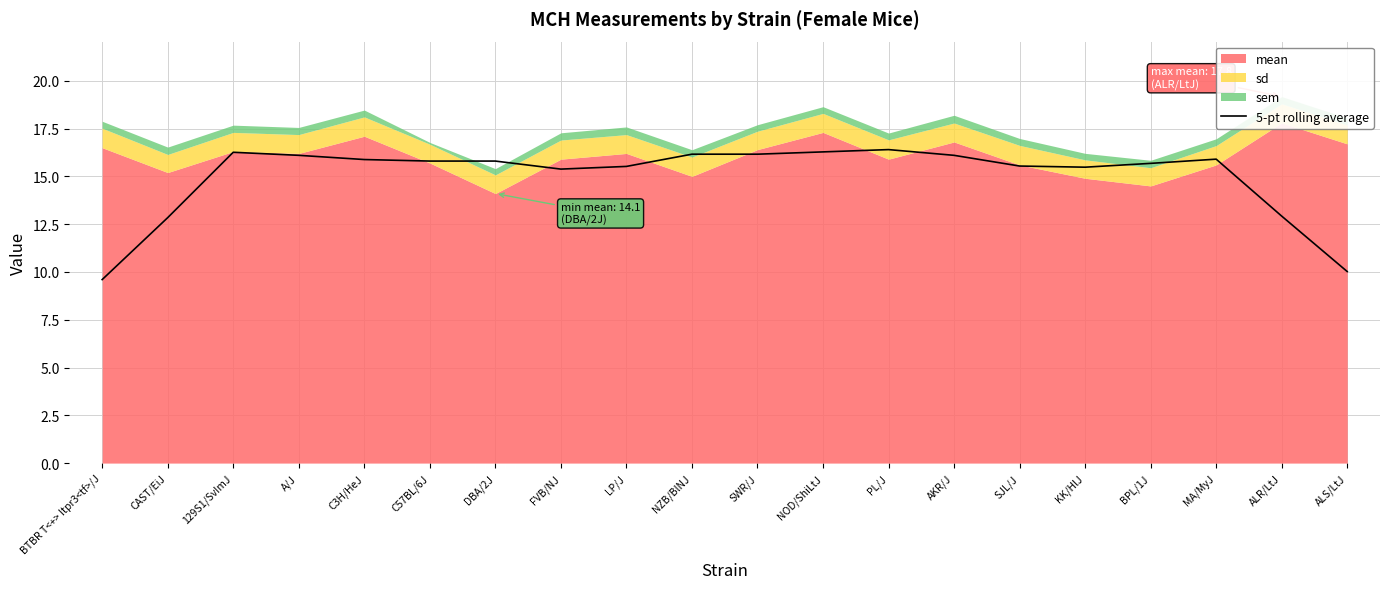

Reading left to right, extract all data points from this chart.

BTBR T<+> Itpr3<tf>/J=9.6	CAST/EiJ=12.8	129S1/SvImJ=16.3	A/J=16.1	C3H/HeJ=15.9	C57BL/6J=15.8	DBA/2J=15.8	FVB/NJ=15.4	LP/J=15.5	NZB/BlNJ=16.2	SWR/J=16.2	NOD/ShiLtJ=16.3	PL/J=16.4	AKR/J=16.1	SJL/J=15.5	KK/HlJ=15.5	BPL/1J=15.7	MA/MyJ=15.9	ALR/LtJ=12.9	ALS/LtJ=10.0